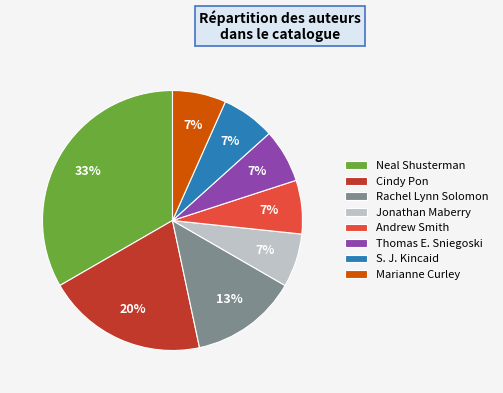

Which slice is the largest?

Neal Shusterman